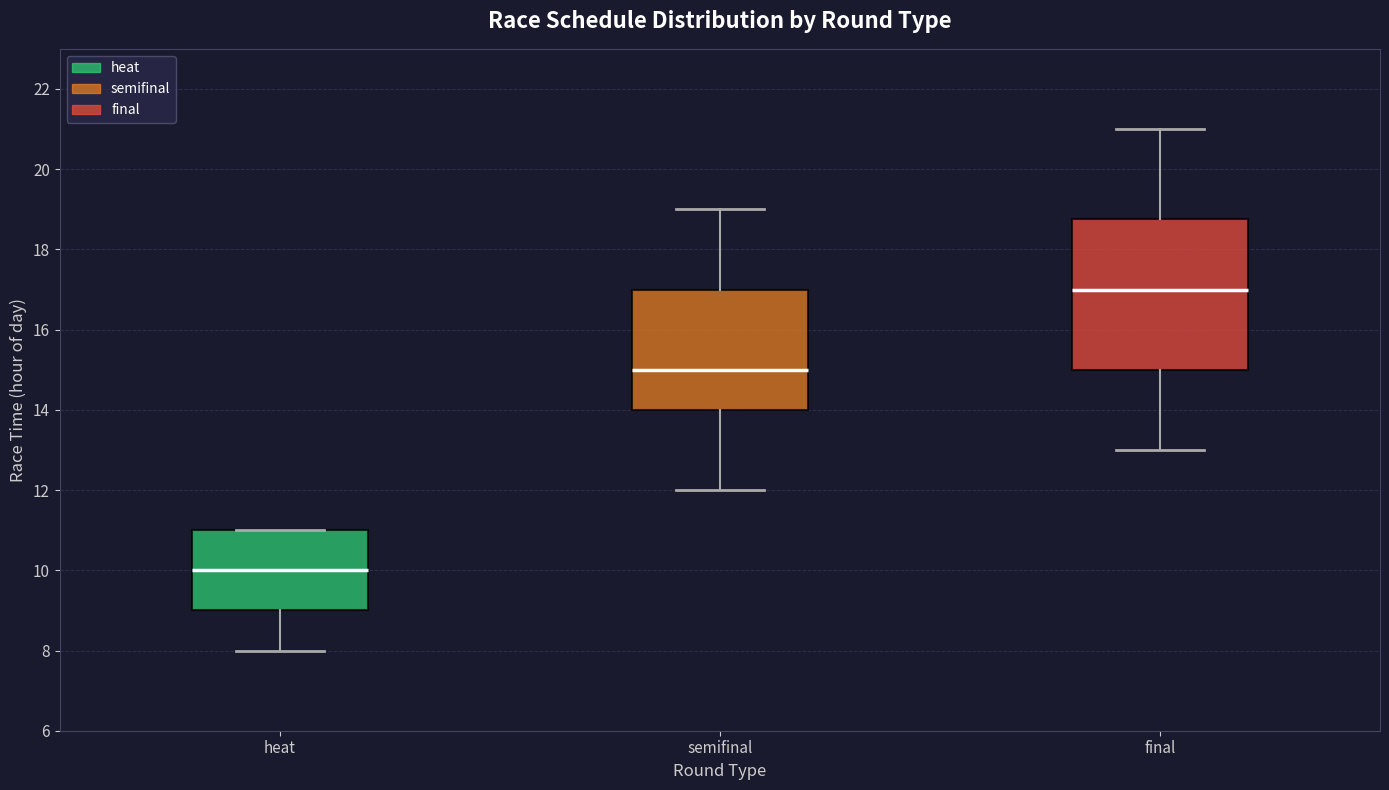

Reading left to right, read every box against the y-axis: the position of its median line, the range the box covers, and the ends of its whiskers. The values are not printed on the chart, so give them approximately, as read against the axis.

heat: median 10.0, box 9.0 to 11.0, whiskers 8.0 to 11.0
semifinal: median 15.0, box 14.0 to 17.0, whiskers 12.0 to 19.0
final: median 17.0, box 15.0 to 18.8, whiskers 13.0 to 21.0